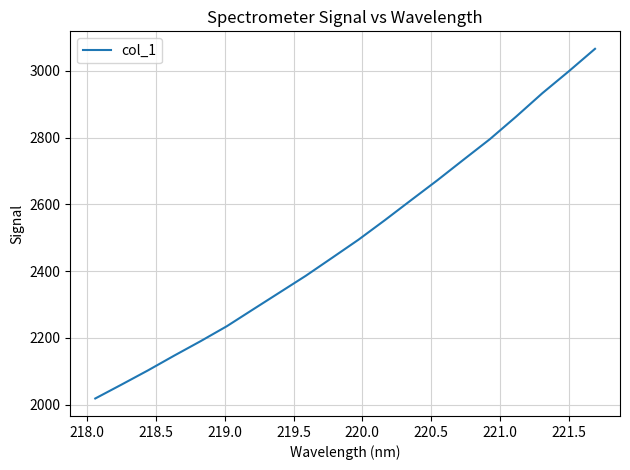

What is the minimum value shown in the chart?

2018.4